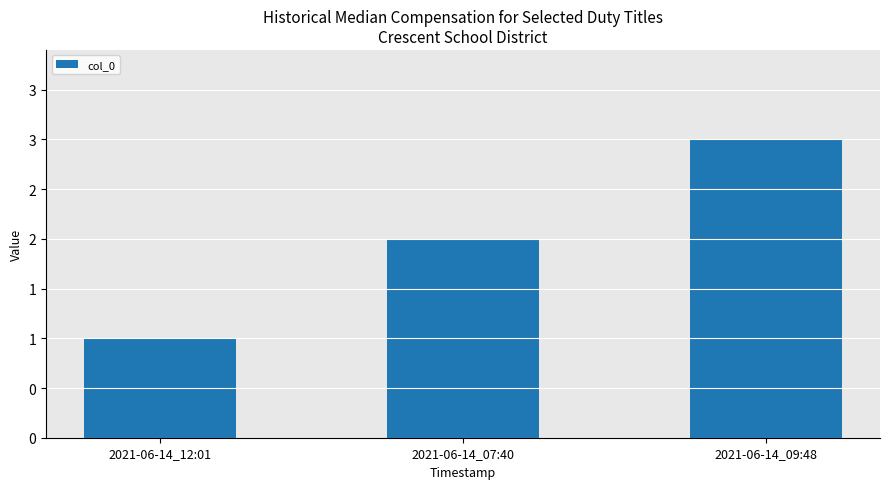

What position from the right is 2021-06-14_09:48?

1